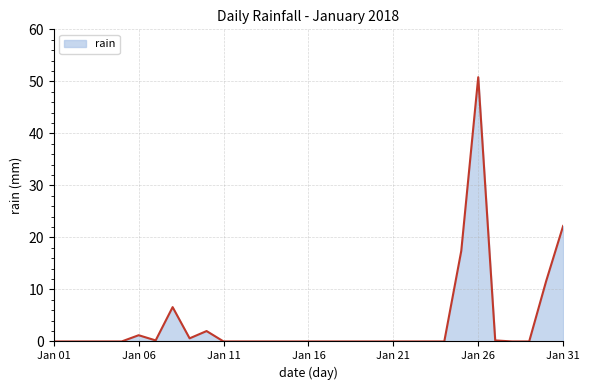

What is the difference between the second highest and minimum values?

22.2